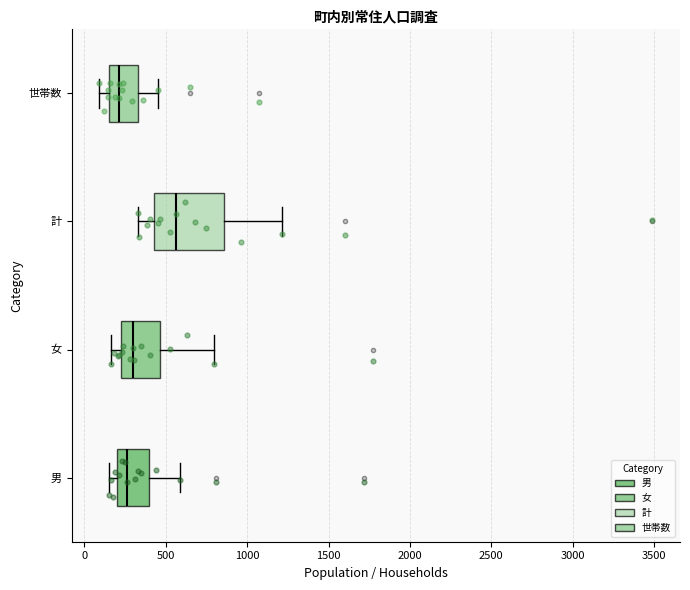

Comparing the boxes themselves (not the whiskers), which one is the widest?

計